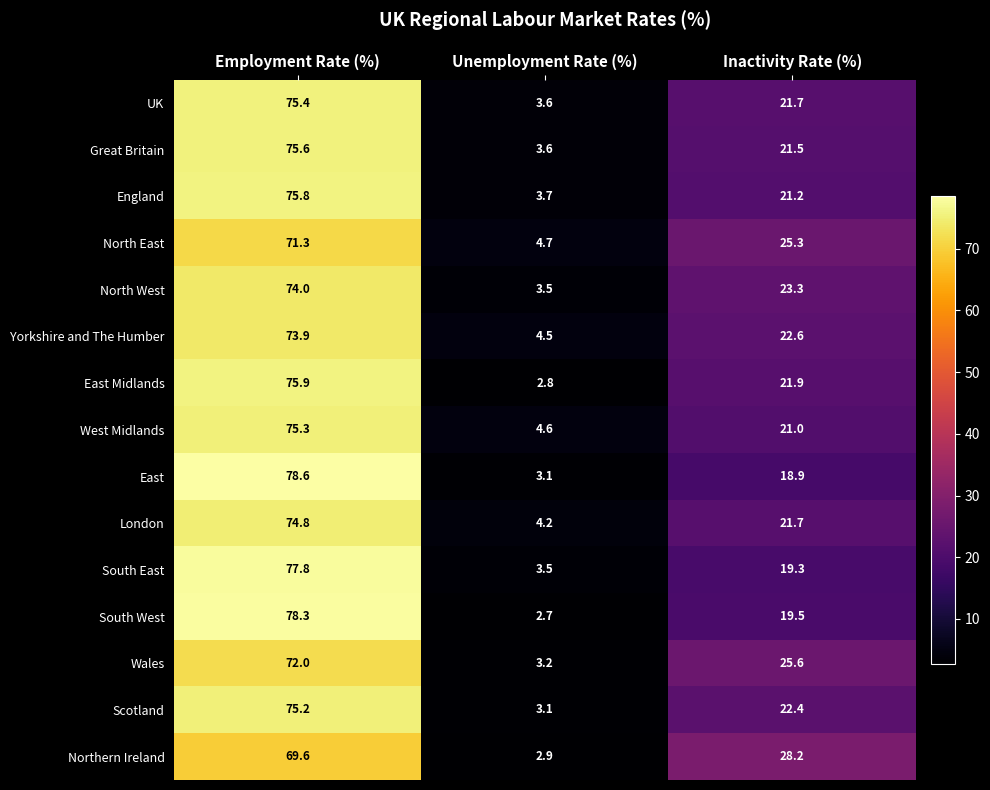

What is the difference between the maximum and minimum values in the East Midlands series?

73.1